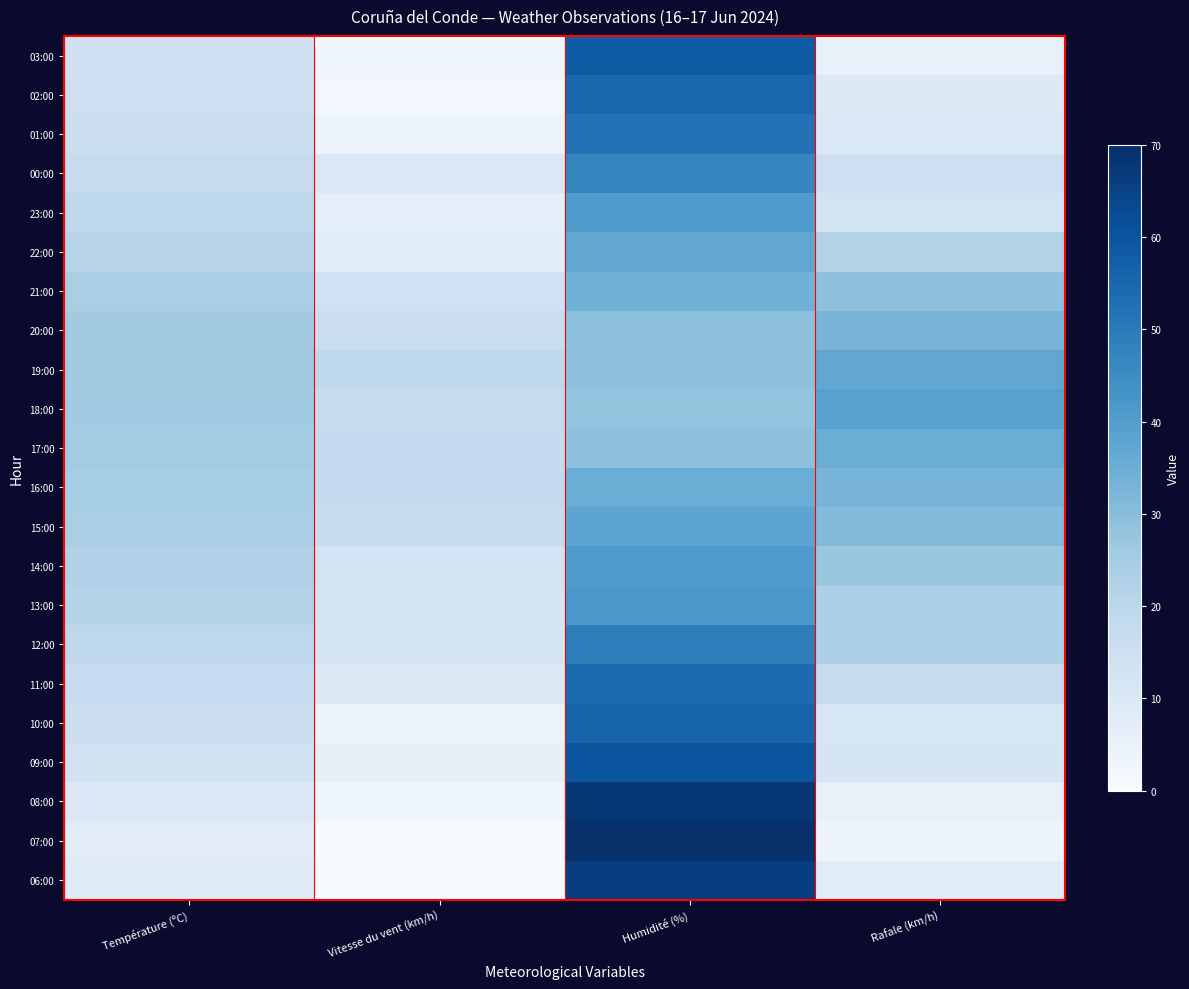

Reading right to left, what are all the values shown in this chart?

03:00: Rafale (km/h)=5.0	Humidité (%)=58.0	Vitesse du vent (km/h)=3.0	Température (ºC)=14.6
02:00: Rafale (km/h)=9.0	Humidité (%)=55.0	Vitesse du vent (km/h)=2.0	Température (ºC)=15.0
01:00: Rafale (km/h)=10.0	Humidité (%)=52.0	Vitesse du vent (km/h)=4.0	Température (ºC)=15.8
00:00: Rafale (km/h)=15.0	Humidité (%)=47.0	Vitesse du vent (km/h)=10.0	Température (ºC)=17.0
23:00: Rafale (km/h)=13.0	Humidité (%)=41.0	Vitesse du vent (km/h)=7.0	Température (ºC)=18.8
22:00: Rafale (km/h)=22.0	Humidité (%)=37.0	Vitesse du vent (km/h)=8.0	Température (ºC)=20.7
21:00: Rafale (km/h)=29.0	Humidité (%)=34.0	Vitesse du vent (km/h)=14.0	Température (ºC)=23.6
20:00: Rafale (km/h)=33.0	Humidité (%)=29.0	Vitesse du vent (km/h)=16.0	Température (ºC)=25.3
19:00: Rafale (km/h)=37.0	Humidité (%)=29.0	Vitesse du vent (km/h)=19.0	Température (ºC)=25.4
18:00: Rafale (km/h)=39.0	Humidité (%)=28.0	Vitesse du vent (km/h)=17.0	Température (ºC)=25.6
17:00: Rafale (km/h)=35.0	Humidité (%)=29.0	Vitesse du vent (km/h)=18.0	Température (ºC)=25.0
16:00: Rafale (km/h)=33.0	Humidité (%)=35.0	Vitesse du vent (km/h)=18.0	Température (ºC)=24.7
15:00: Rafale (km/h)=31.0	Humidité (%)=38.0	Vitesse du vent (km/h)=17.0	Température (ºC)=23.7
14:00: Rafale (km/h)=27.0	Humidité (%)=41.0	Vitesse du vent (km/h)=13.0	Température (ºC)=22.3
13:00: Rafale (km/h)=23.0	Humidité (%)=42.0	Vitesse du vent (km/h)=12.0	Température (ºC)=20.9
12:00: Rafale (km/h)=23.0	Humidité (%)=49.0	Vitesse du vent (km/h)=12.0	Température (ºC)=19.3
11:00: Rafale (km/h)=17.0	Humidité (%)=54.0	Vitesse du vent (km/h)=9.0	Température (ºC)=17.3
10:00: Rafale (km/h)=11.0	Humidité (%)=56.0	Vitesse du vent (km/h)=4.0	Température (ºC)=15.7
09:00: Rafale (km/h)=12.0	Humidité (%)=60.0	Vitesse du vent (km/h)=6.0	Température (ºC)=13.6
08:00: Rafale (km/h)=5.0	Humidité (%)=68.0	Vitesse du vent (km/h)=3.0	Température (ºC)=10.0
07:00: Rafale (km/h)=4.0	Humidité (%)=70.0	Vitesse du vent (km/h)=0.0	Température (ºC)=7.8
06:00: Rafale (km/h)=8.0	Humidité (%)=66.0	Vitesse du vent (km/h)=0.0	Température (ºC)=8.7